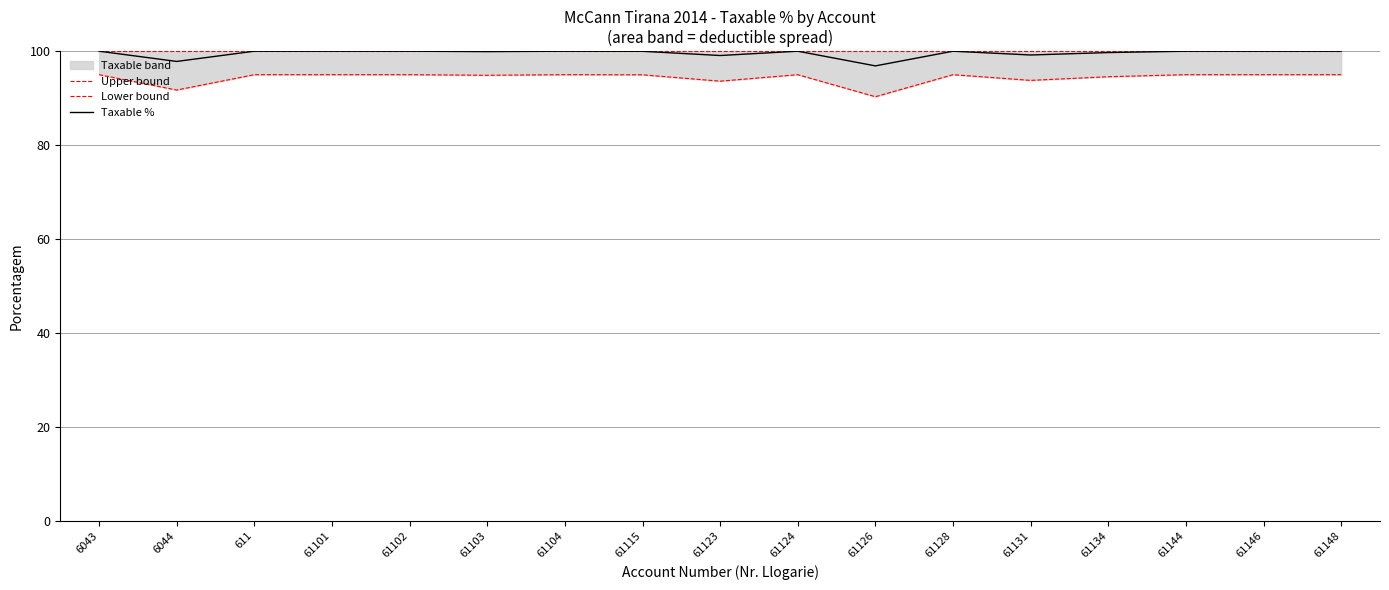

True or false: Taxable % and Lower bound intersect in this chart.

False